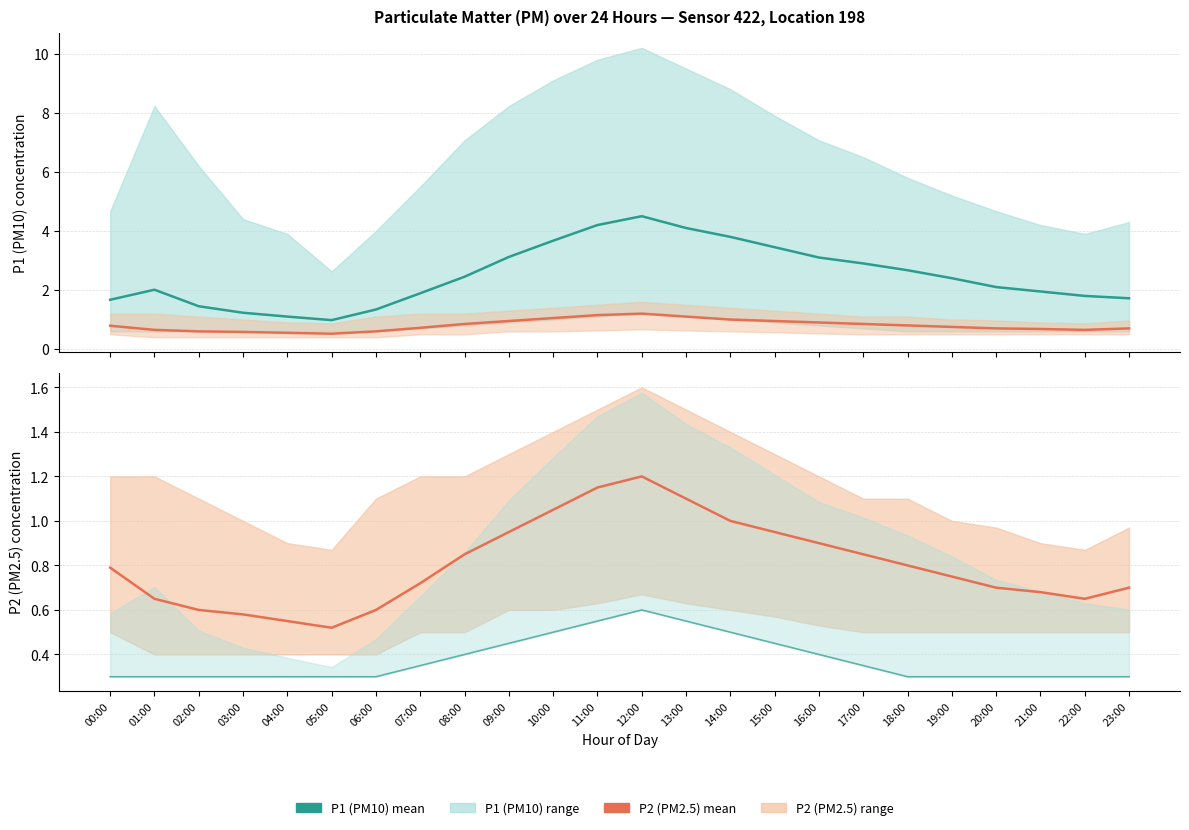

Which series changed the most between 19:00 and 22:00?

P1 mean estimate